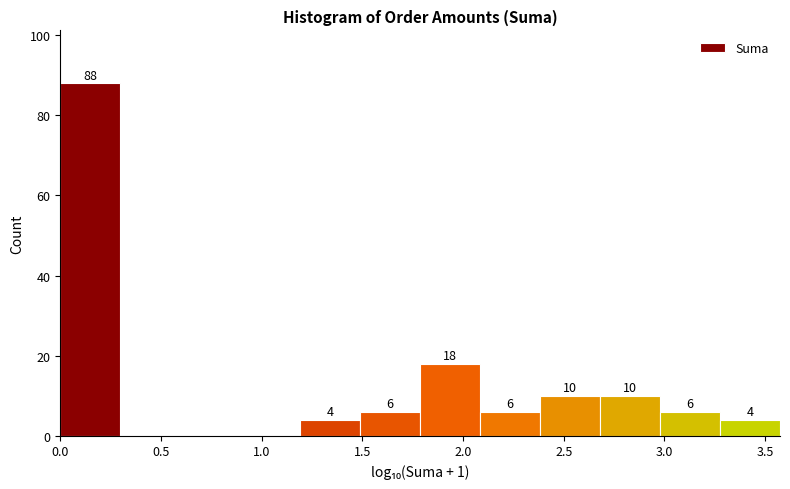

Over which range of the x-axis is the bar tallest?

0.00 to 0.30